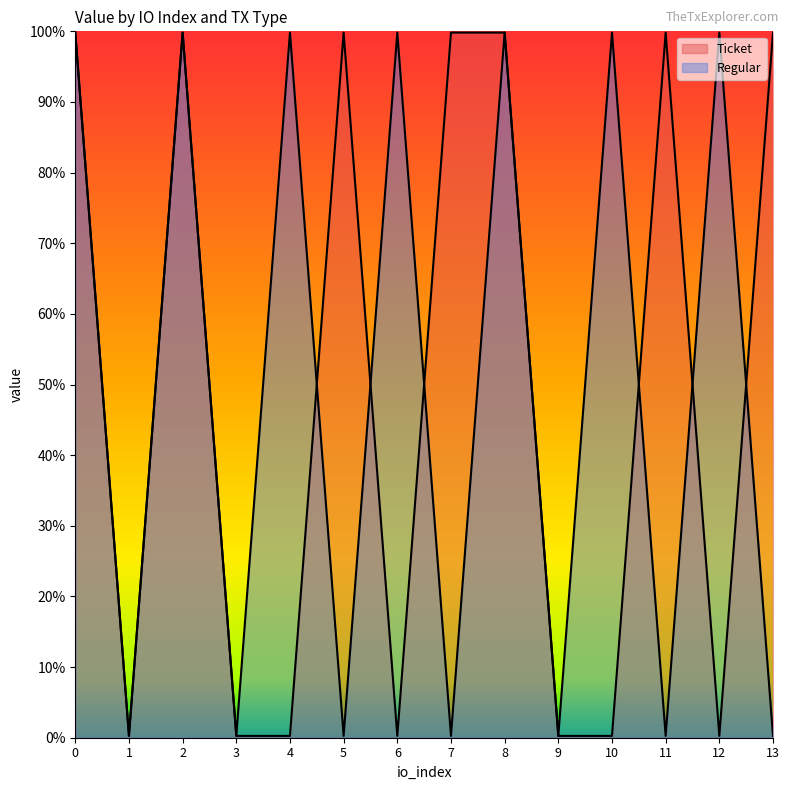

Reading left to right, list all the values displayed in this chart.

Ticket: 99.8	0.3	99.8	0.3	0.3	99.8	0.3	99.8	99.8	0.3	0.3	99.8	0.3	99.8
Regular: 99.8	0.3	99.8	0.3	99.8	0.3	99.8	0.3	99.8	0.3	99.8	0.3	99.8	0.3